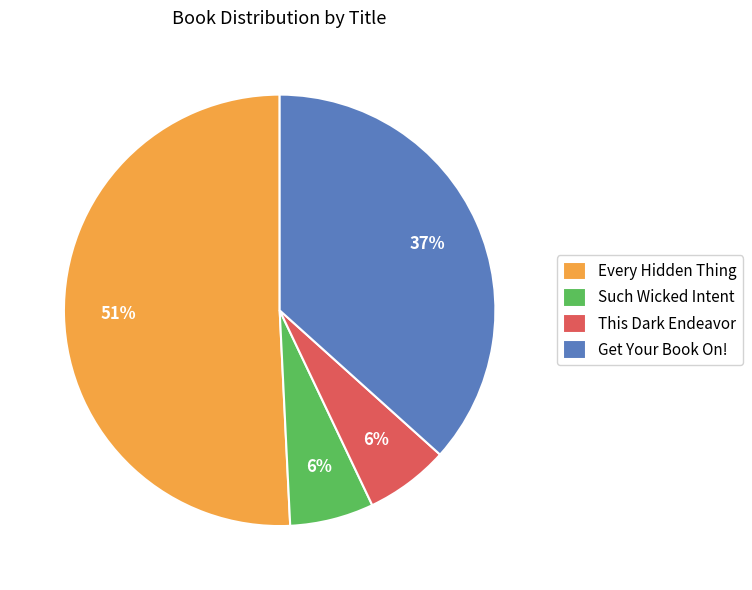

To the nearest percent, what is the average slice percentage?

25%